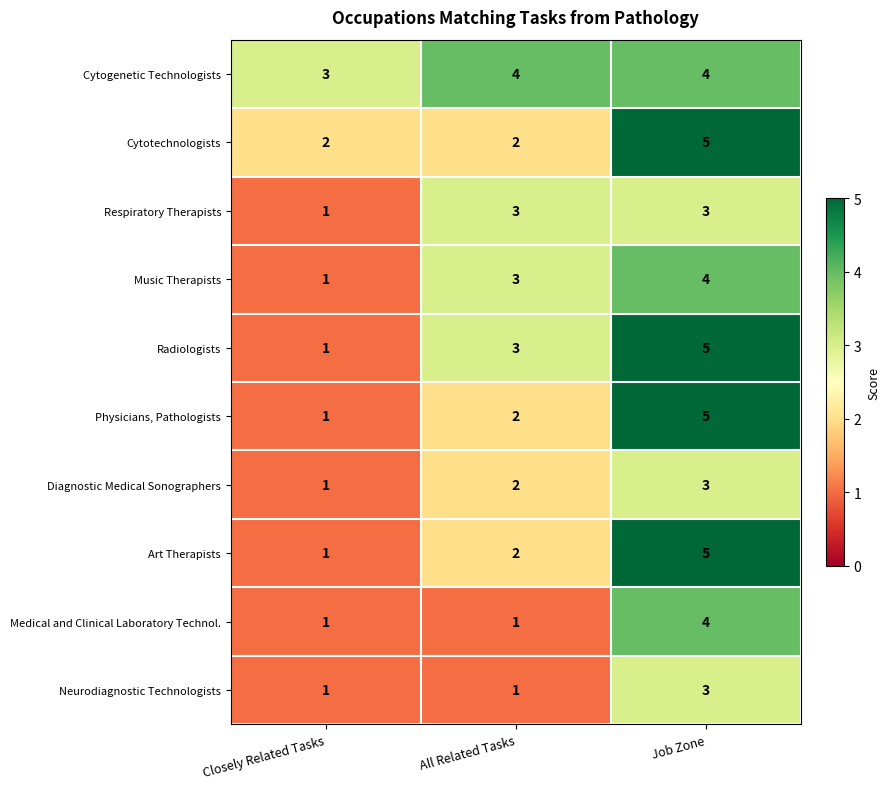

How many Physicians, Pathologists values are between 1 and 5?

3